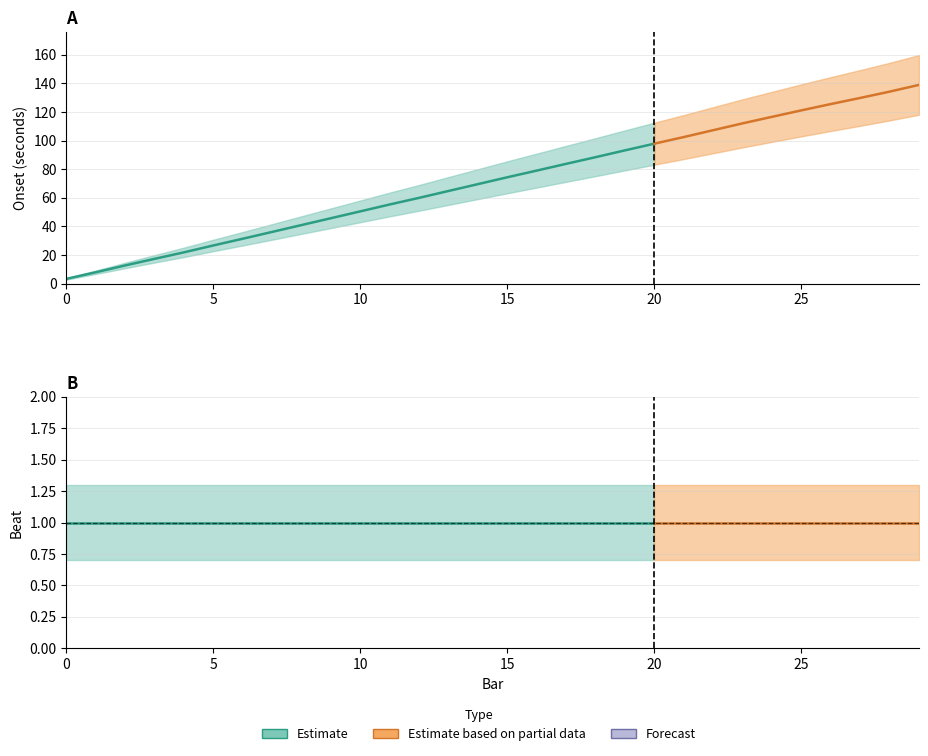

How many lines are shown in the chart?

2